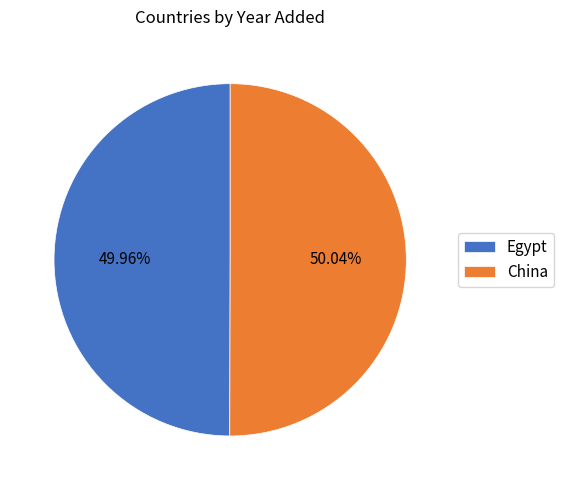

Is there a majority slice in this chart?

Yes